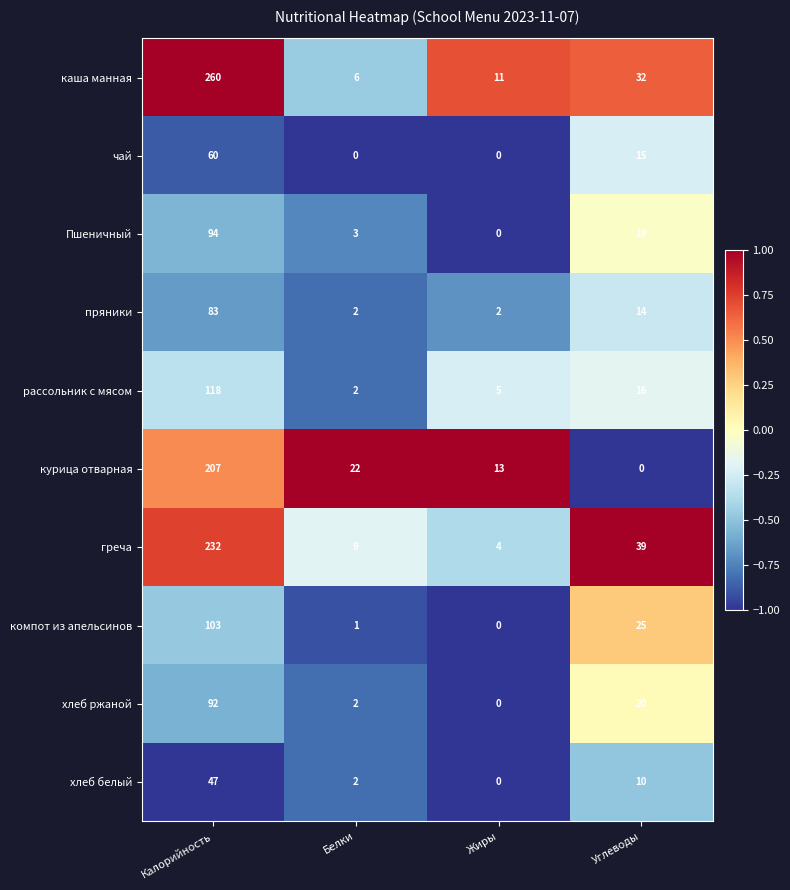

Rank the series at Углеводы from highest to lowest value.

греча, каша манная, компот из апельсинов, хлеб ржаной, Пшеничный, рассольник с мясом, чай, пряники, хлеб белый, курица отварная